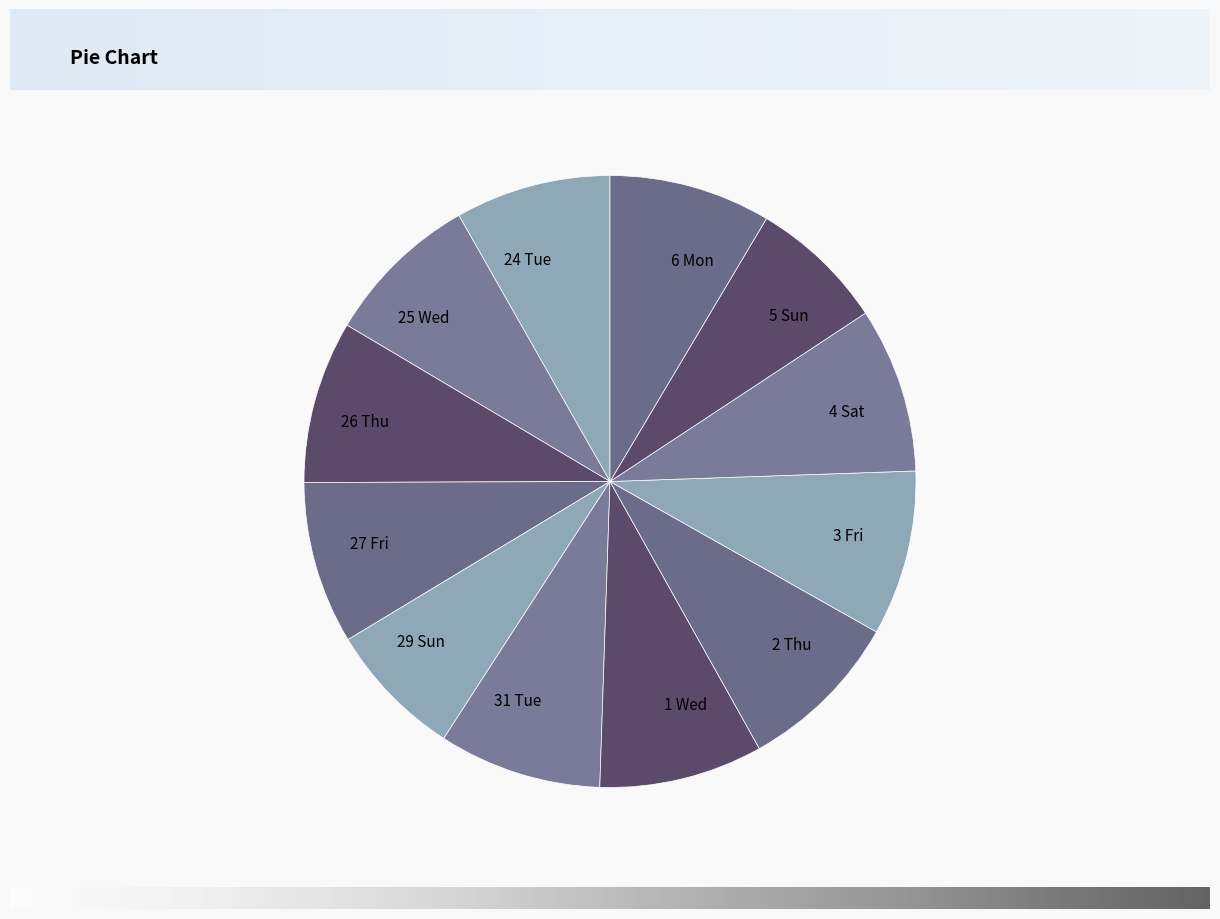

Is there a majority slice in this chart?

No